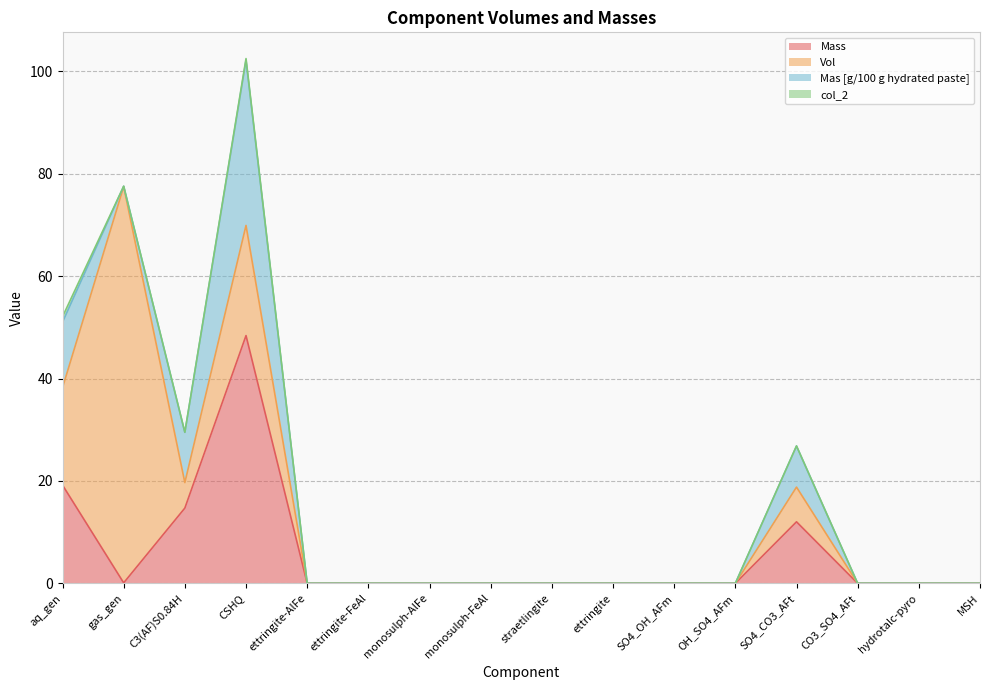

How many lines are shown in the chart?

4